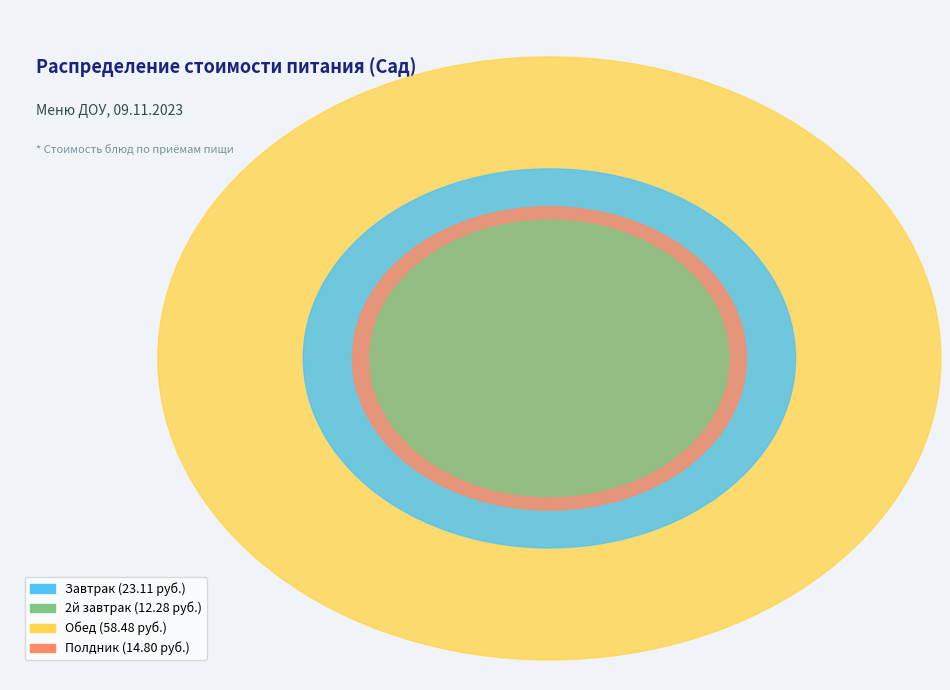

Which slice represents more than half of the pie?

Обед